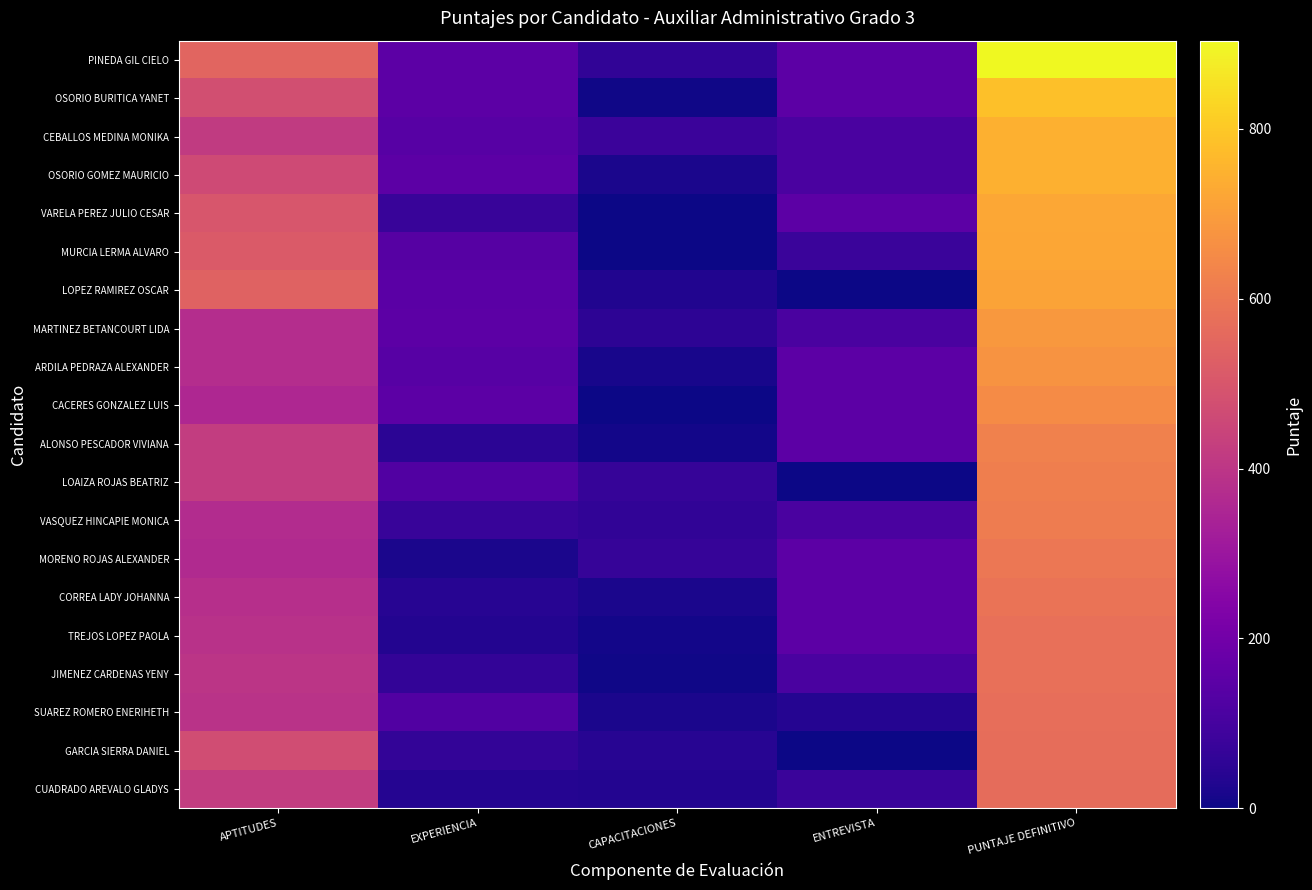

At which category does the chart reach its peak across all series?

PUNTAJE DEFINITIVO